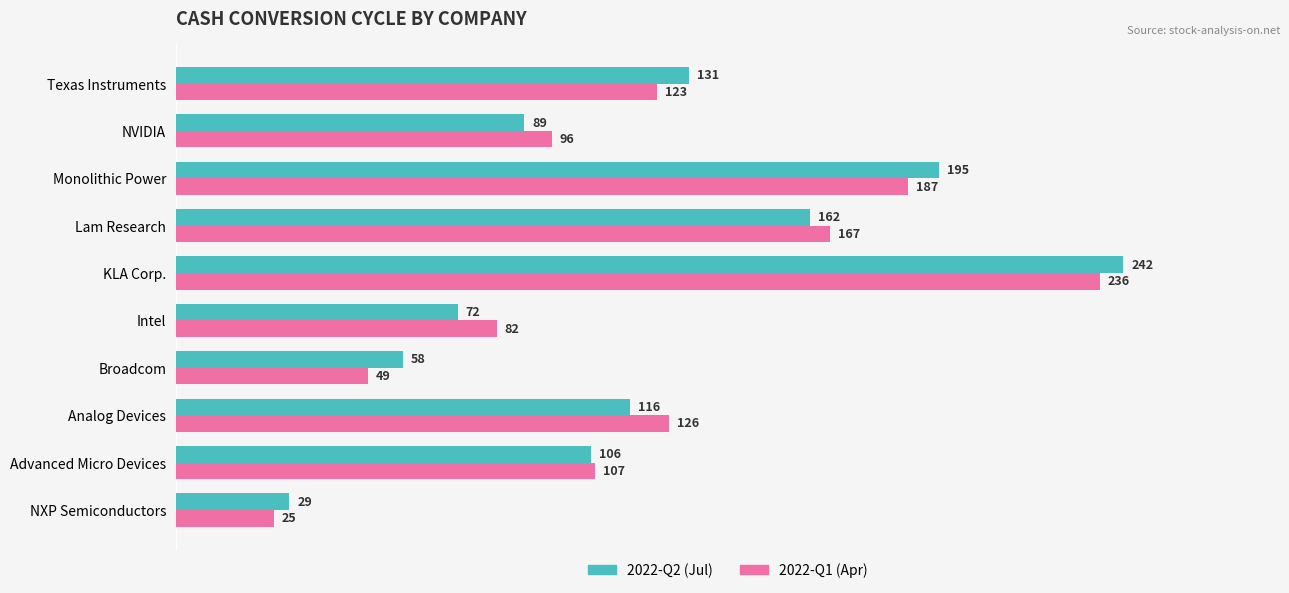

Where is 2022-Q1 (Apr) nearest to the value 130?

Analog Devices